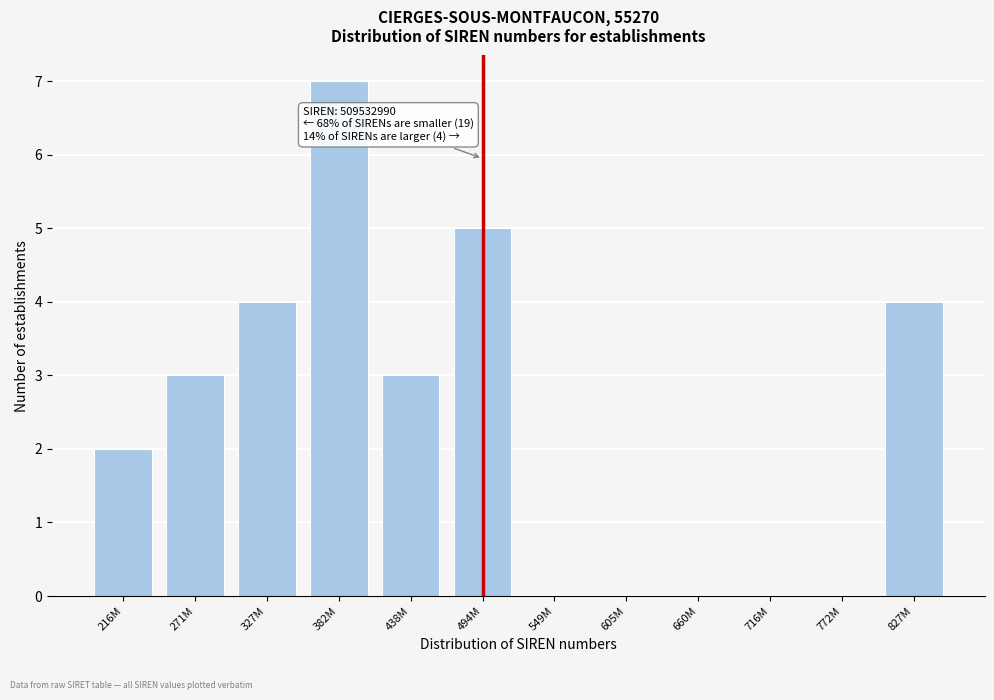

Reading right to left, what are all the values shown in this chart?

827M=4	772M=0	716M=0	660M=0	605M=0	549M=0	494M=5	438M=3	382M=7	327M=4	271M=3	216M=2